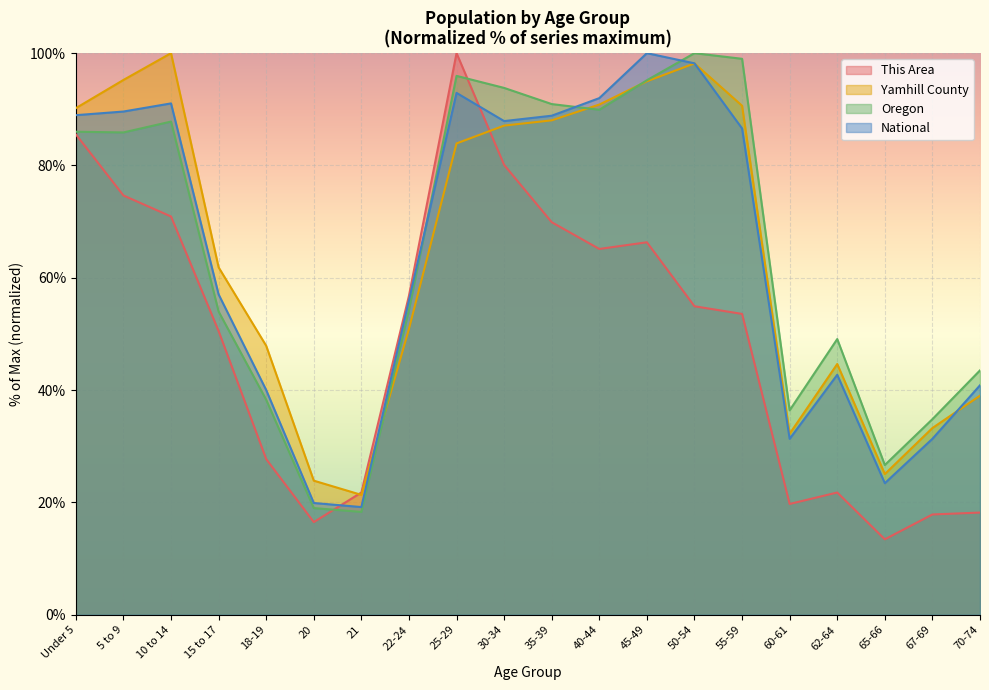

Rank the series at 35-39 from highest to lowest value.

Oregon, National, Yamhill County, This Area